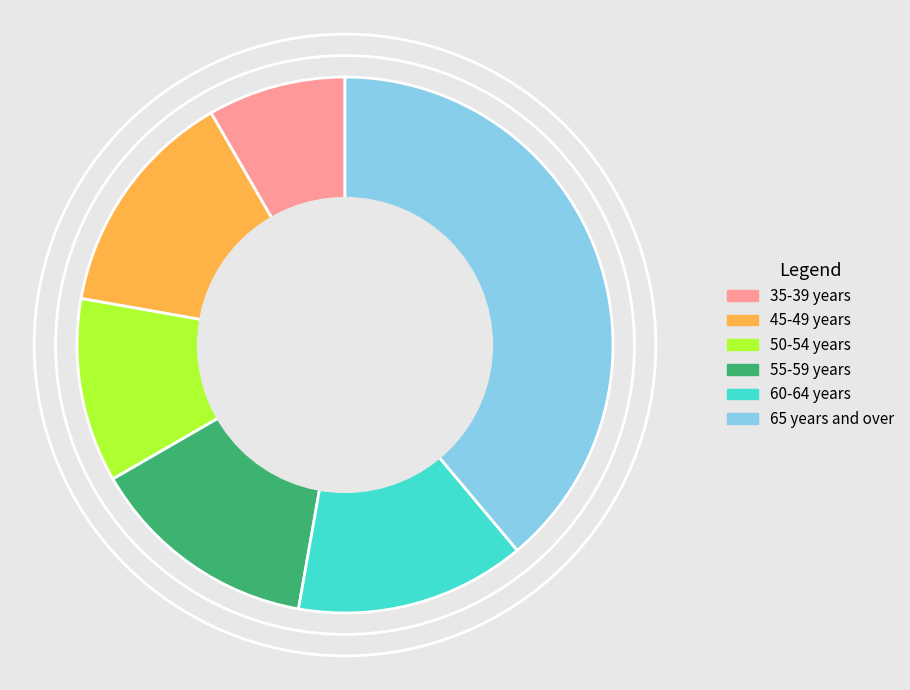

Which slice is the largest?

65 years and over